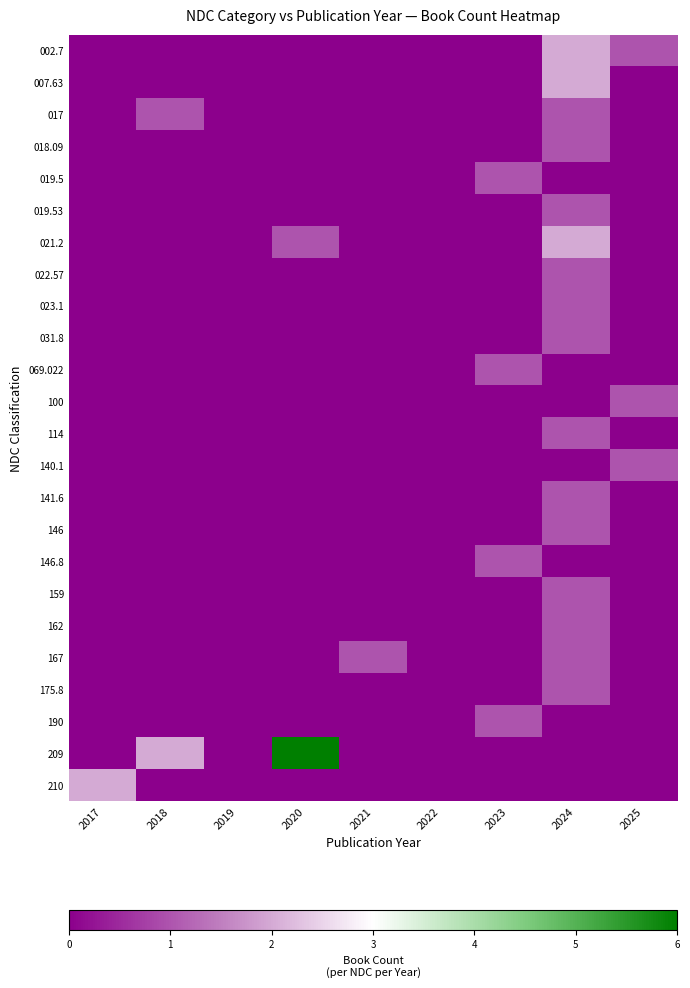

What is the greatest value displayed?

6